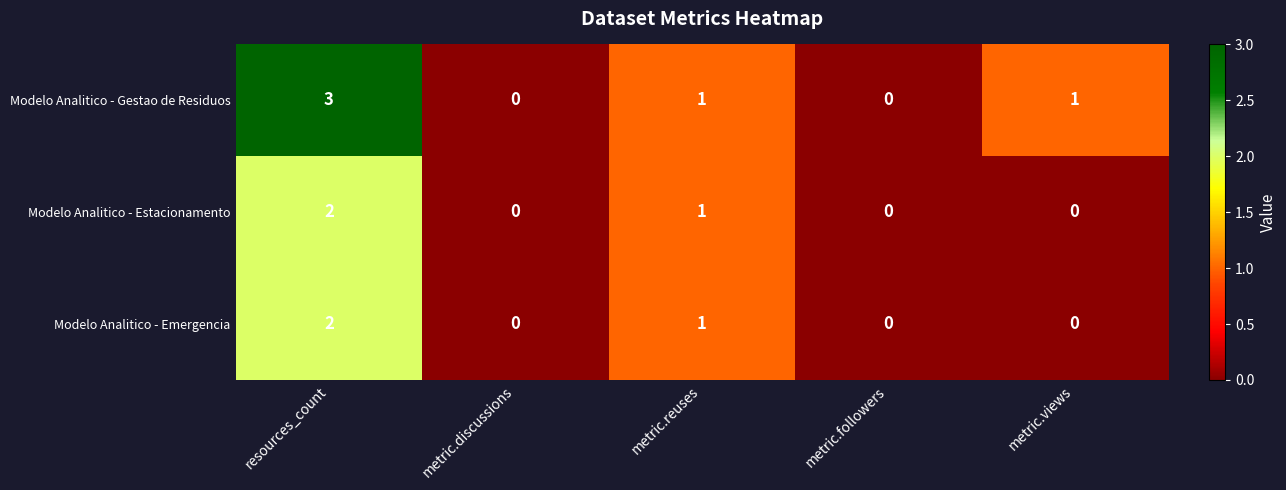

Is it true that Modelo Analitico - Emergencia equals 2 at resources_count?

True